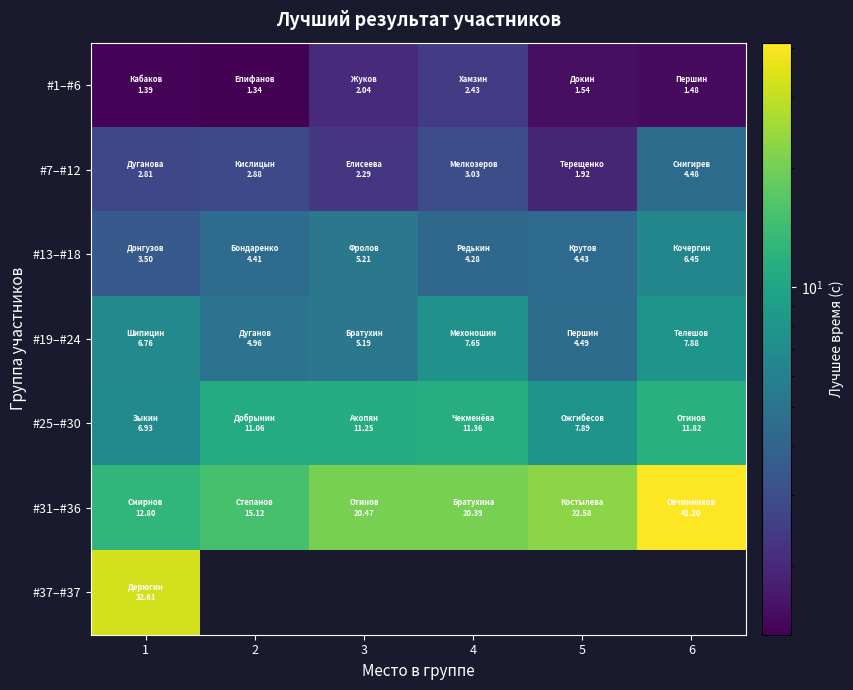

Is it true that #37–#37 equals 43.8 at 1?

False